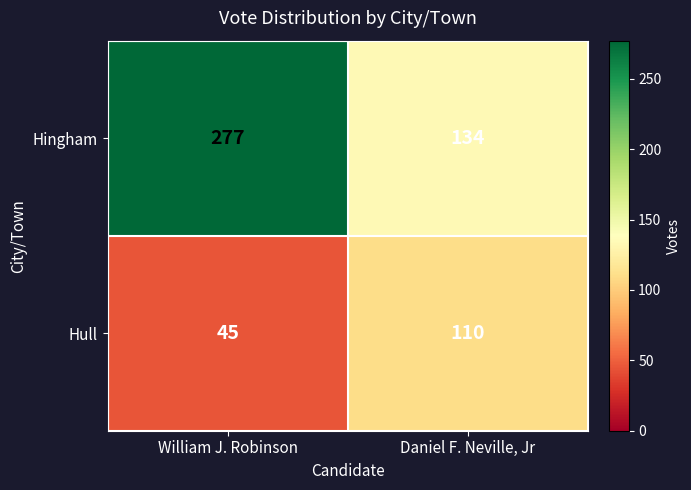

List the series in order of their overall mean, highest first.

Hingham, Hull